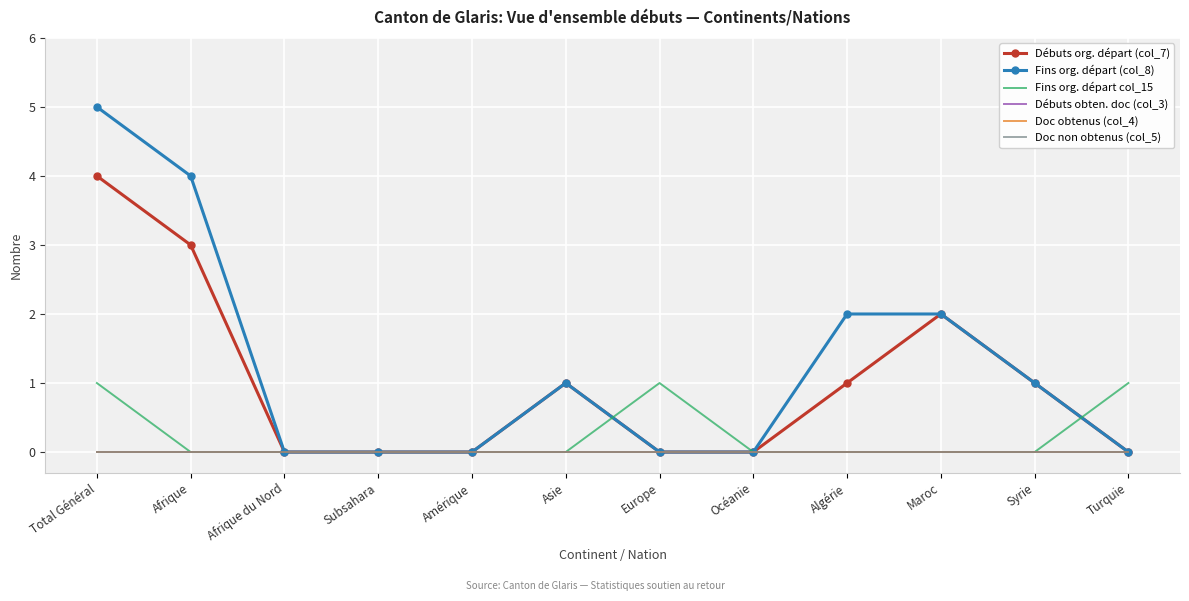

Reading left to right, what are all the values shown in this chart?

Débuts org. départ (col_7): 4	3	0	0	0	1	0	0	1	2	1	0
Fins org. départ (col_8): 5	4	0	0	0	1	0	0	2	2	1	0
Fins org. départ col_15: 1	0	0	0	0	0	1	0	0	0	0	1
Débuts obten. doc (col_3): 0	0	0	0	0	0	0	0	0	0	0	0
Doc obtenus (col_4): 0	0	0	0	0	0	0	0	0	0	0	0
Doc non obtenus (col_5): 0	0	0	0	0	0	0	0	0	0	0	0